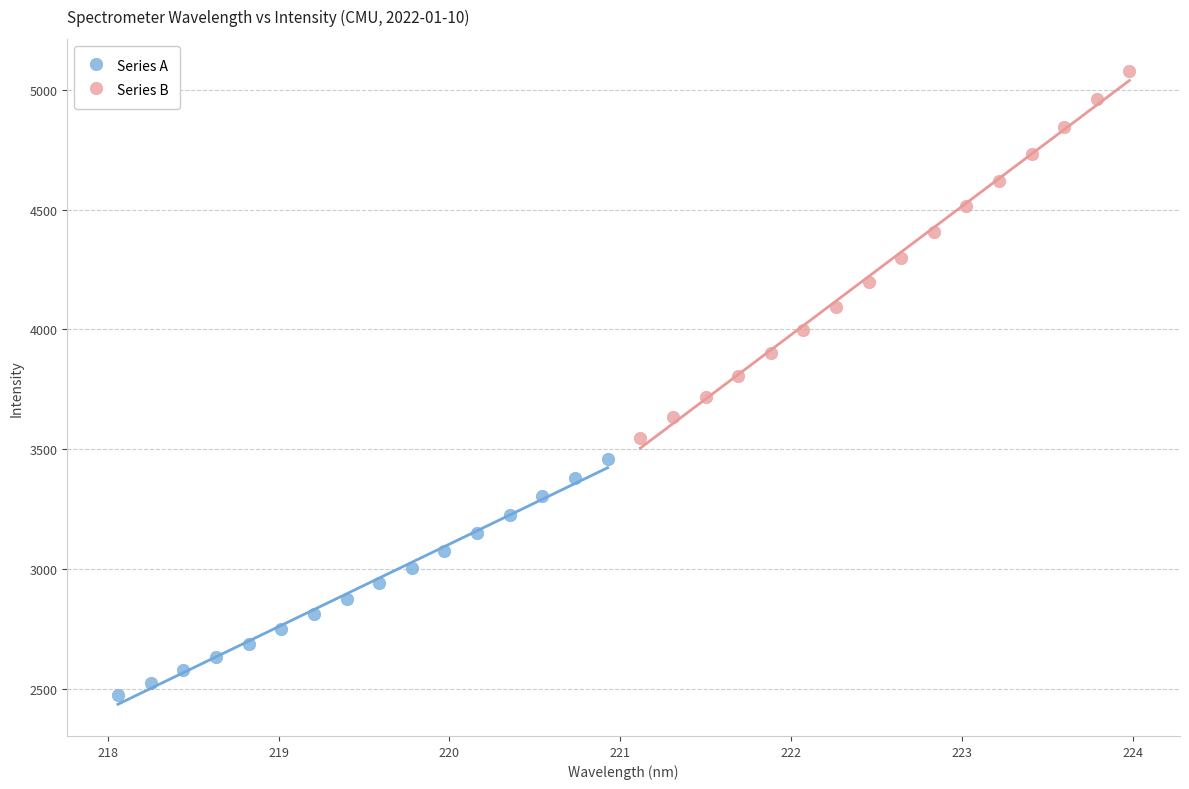

Which series contains the lowest Y value?

Series A